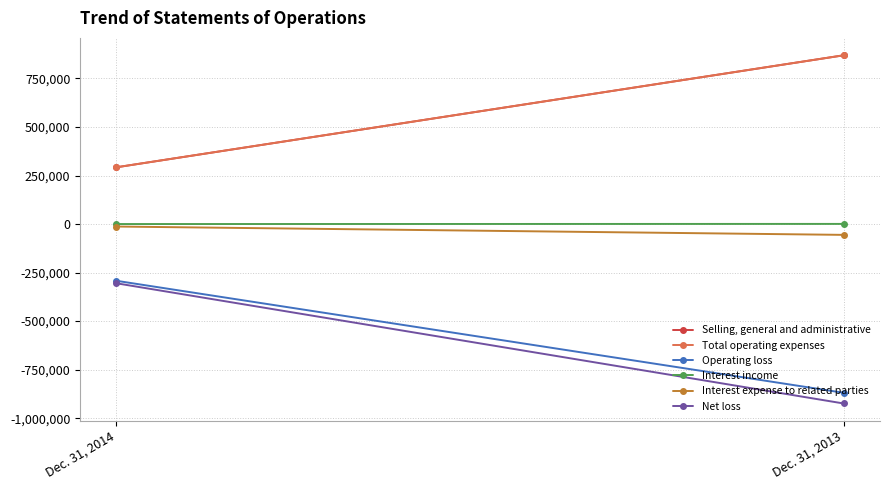

Between Dec. 31, 2013 and Dec. 31, 2014, which is larger?

Dec. 31, 2013